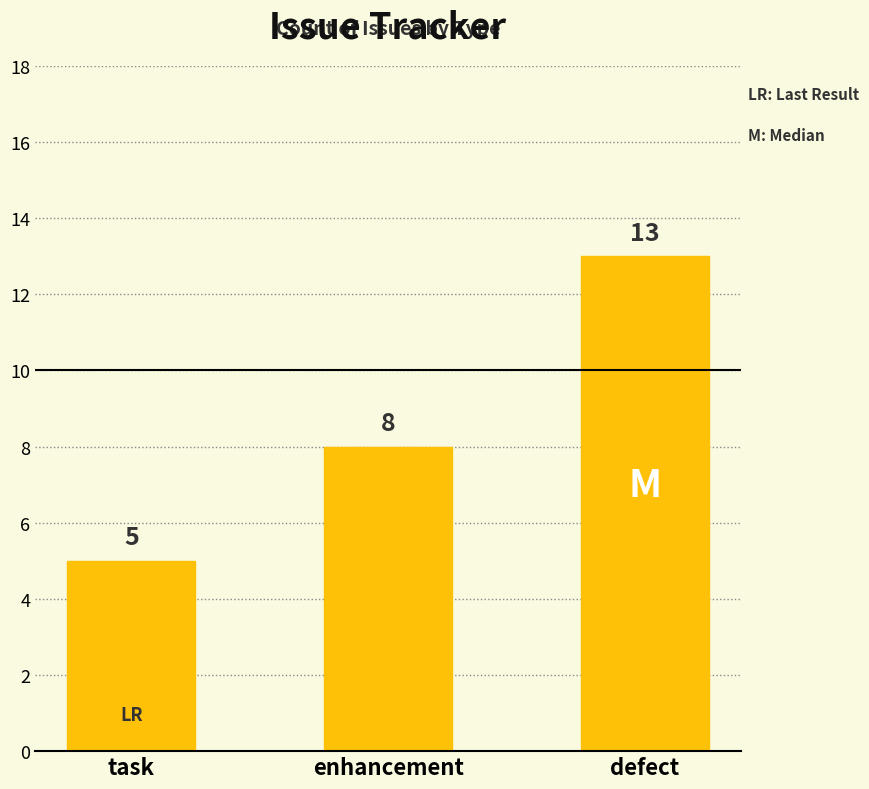

What is the average value?

9